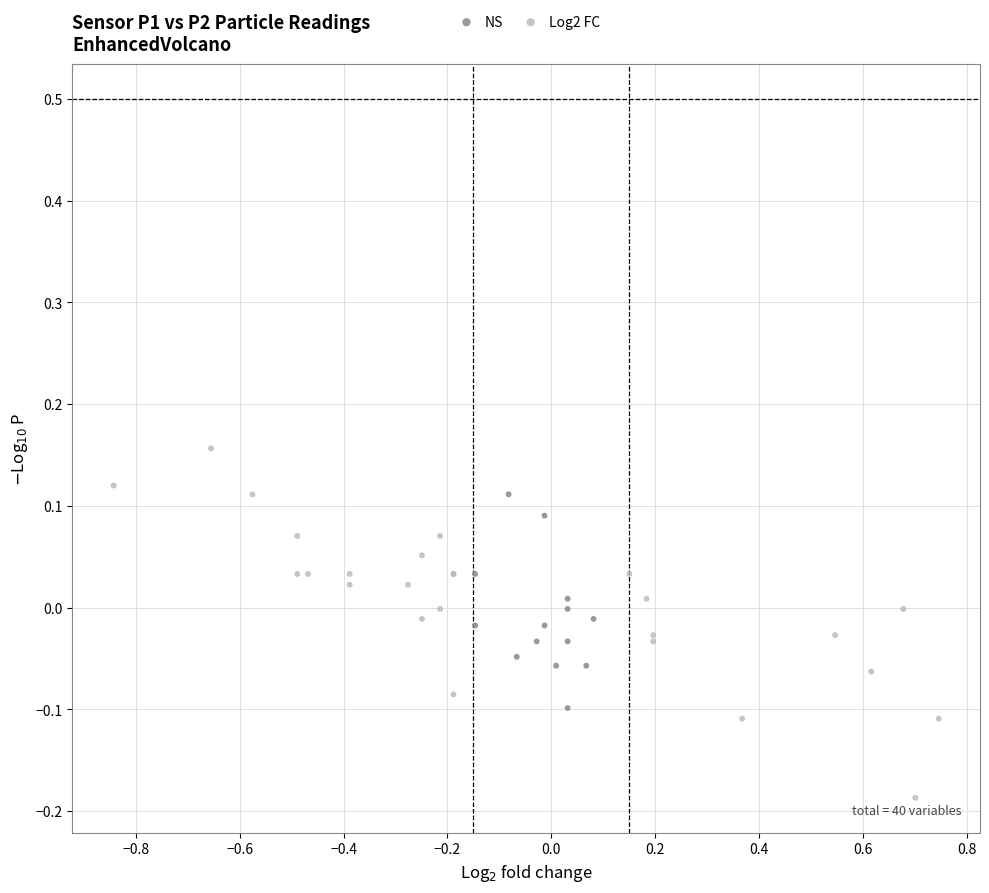

Which series contains the highest Y value?

Log2 FC